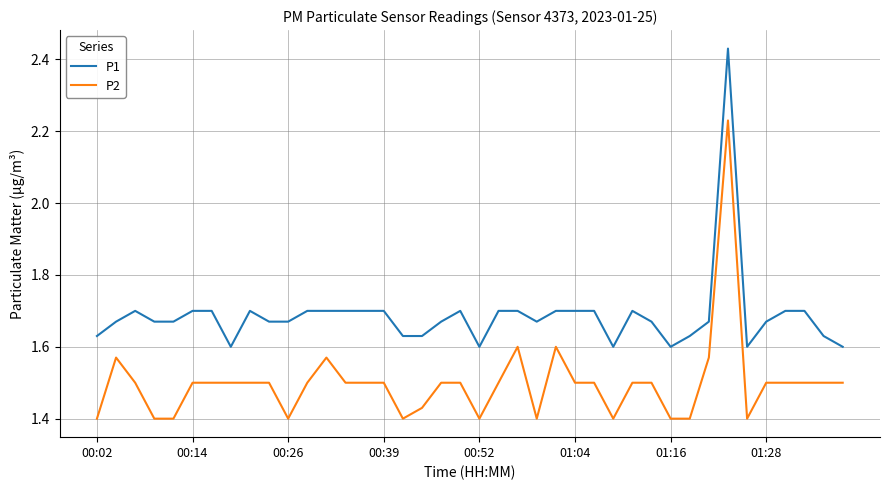

True or false: P1 and P2 intersect in this chart.

False